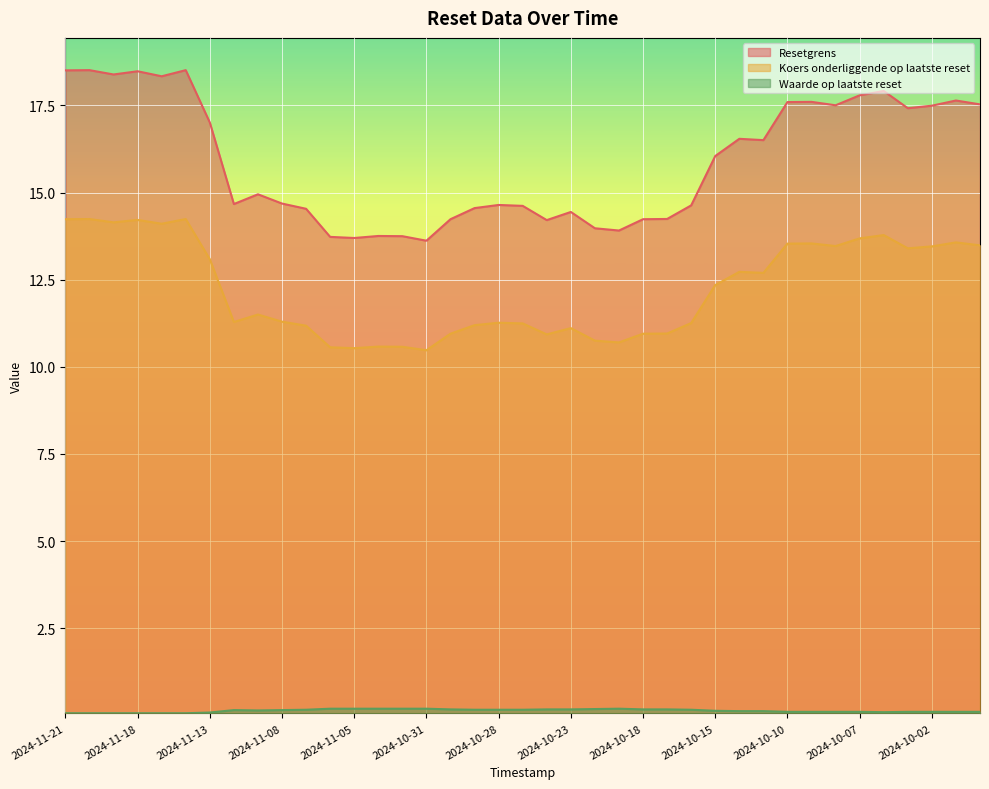

Rank the series by their maximum value, from highest to lowest.

Resetgrens, Koers onderliggende op laatste reset, Waarde op laatste reset